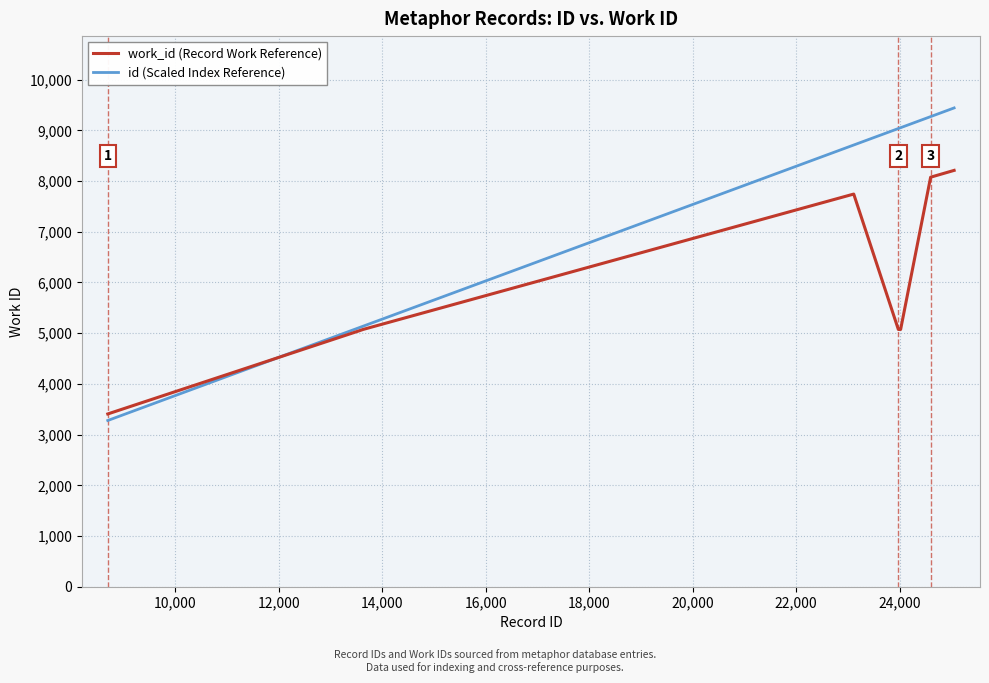

Which series has the widest spread of values?

id (Scaled Index Reference)